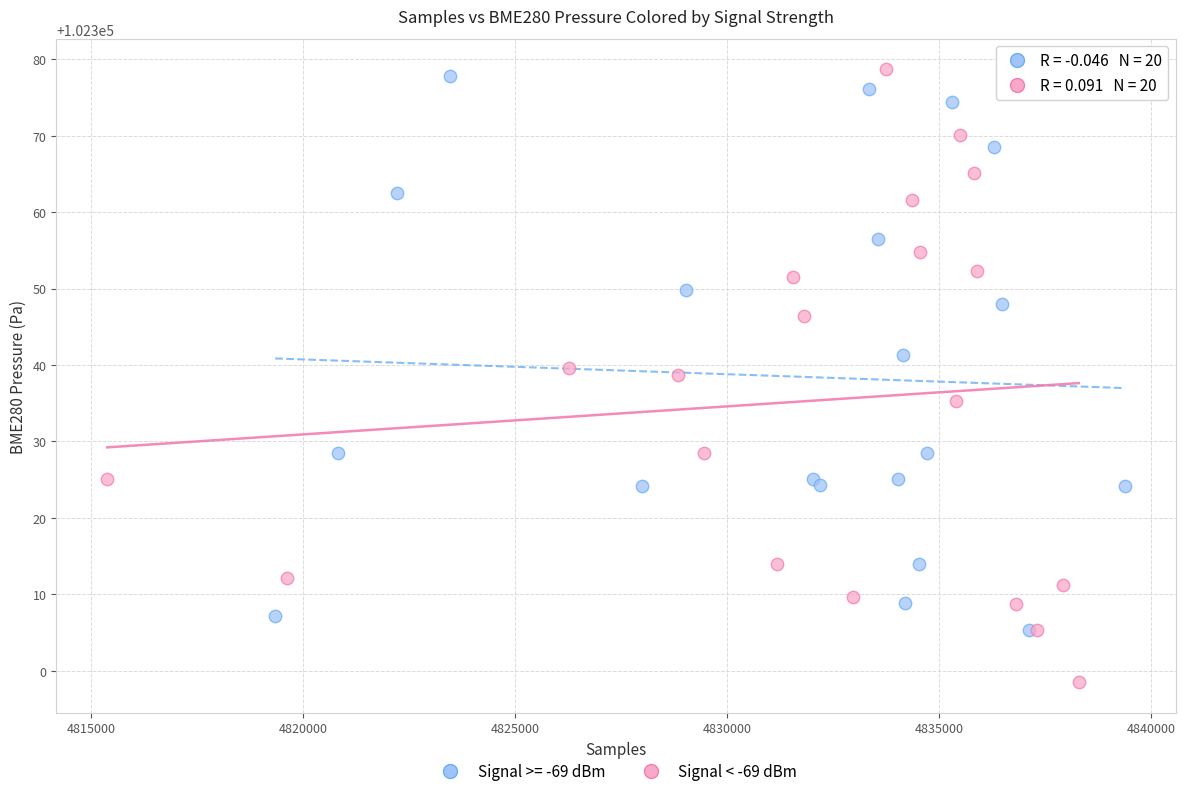

Which series contains the lowest Y value?

Signal < -69 dBm